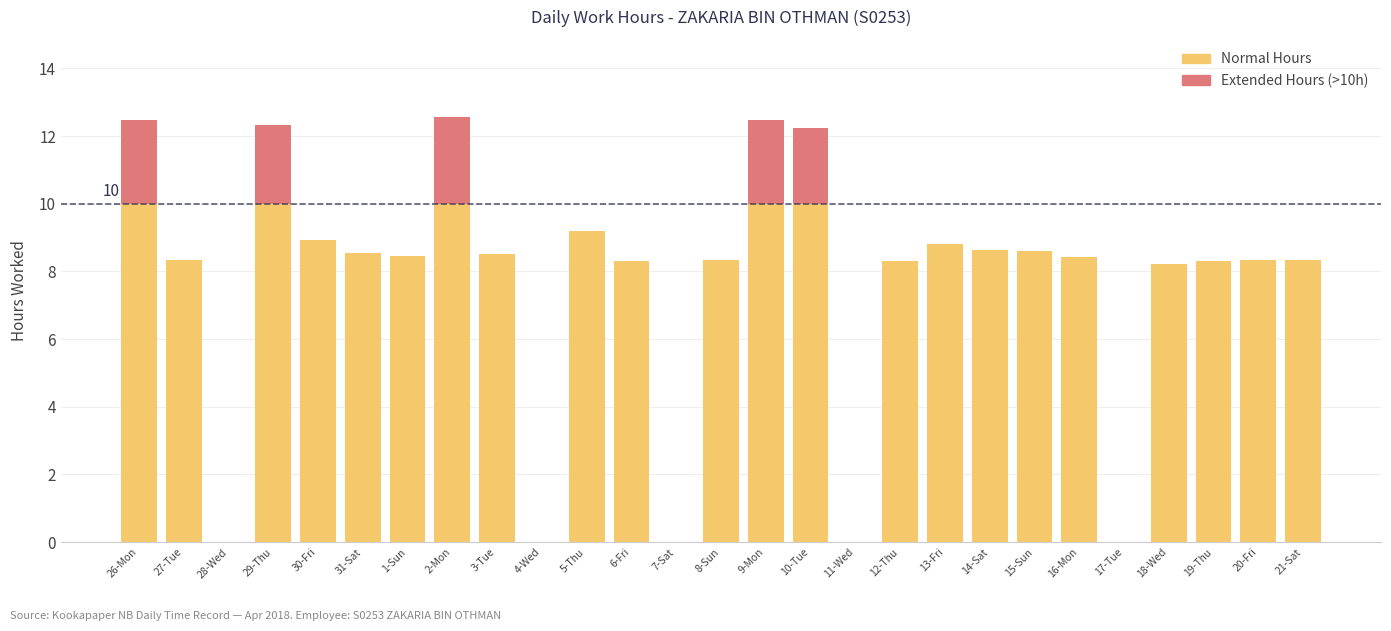

True or false: Normal Hours has a value of 8.6 at 14-Sat.

True